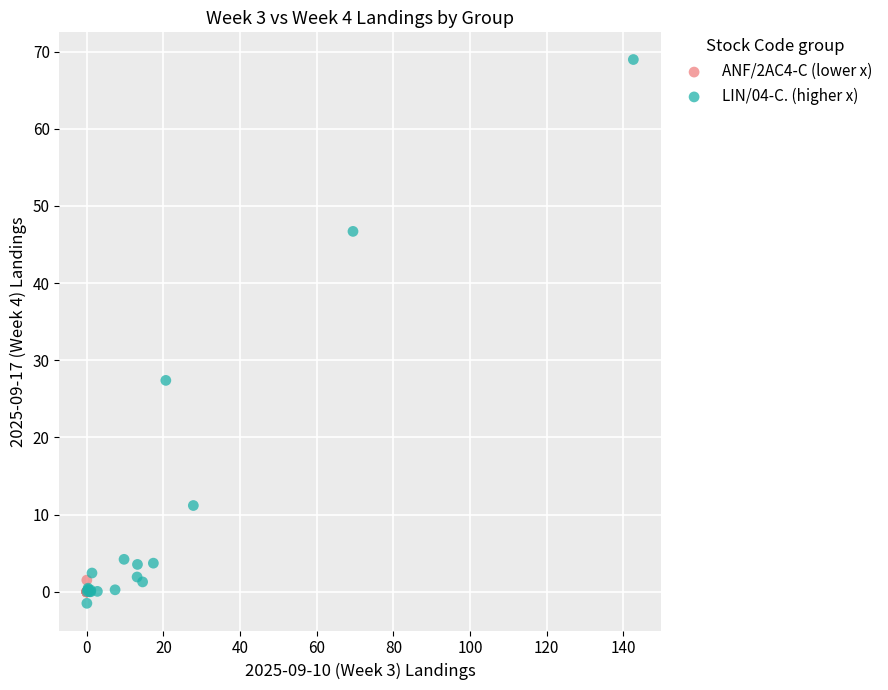

Which series has the widest spread of Y values?

LIN/04-C. (higher x)